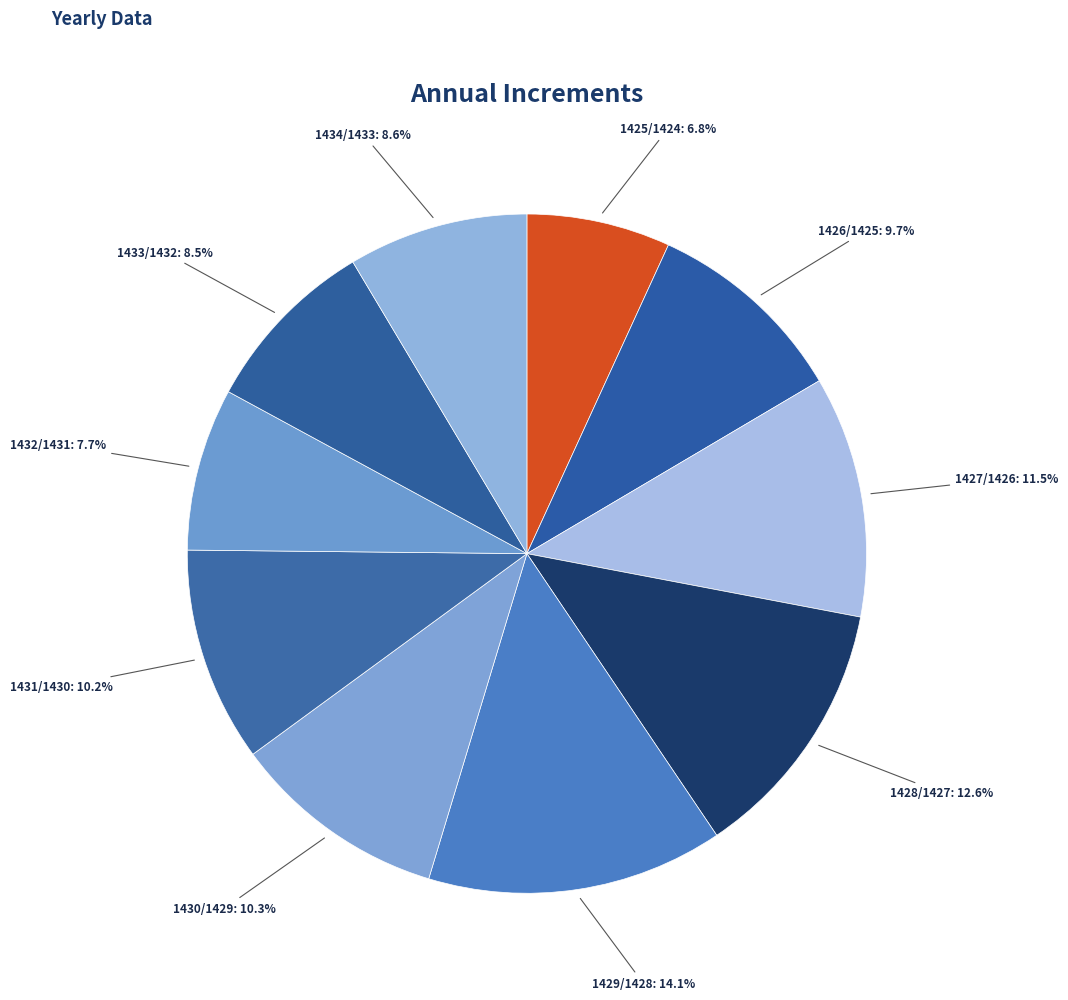

What percentage is NOT represented by 1431/1430?

89.8%